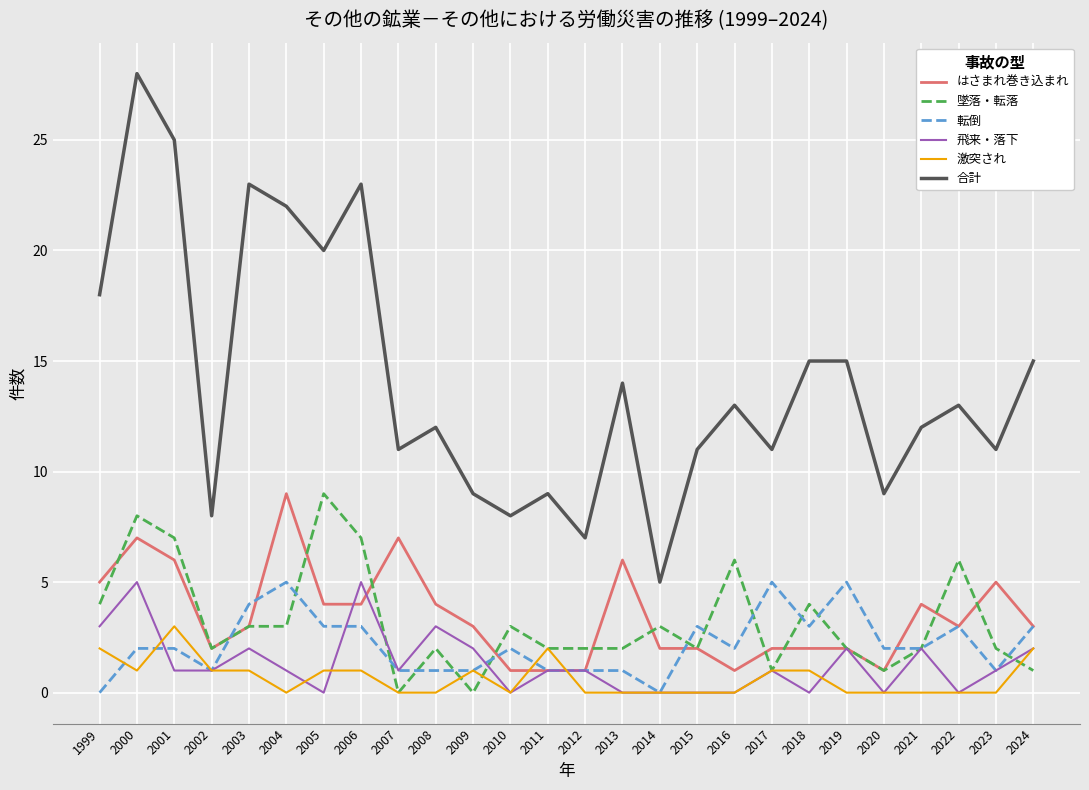

Rank the series at 2005 from highest to lowest value.

合計, 墜落・転落, はさまれ巻き込まれ, 転倒, 激突され, 飛来・落下